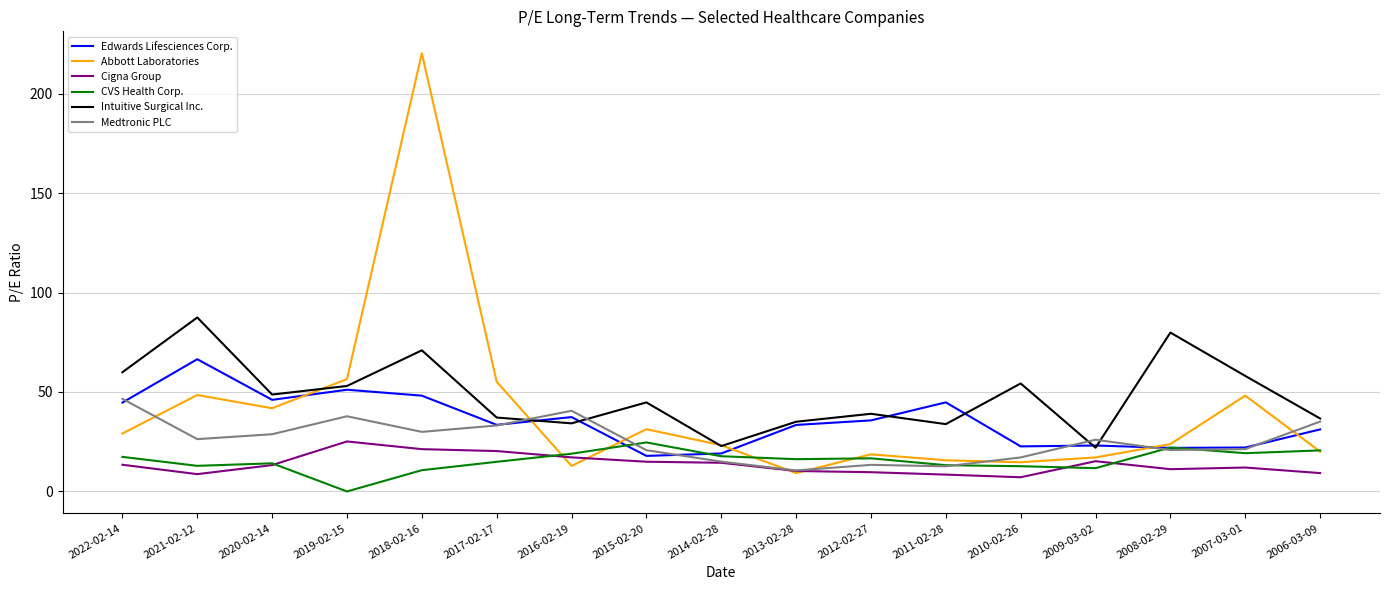

What is the spread (max minus min) of values at 2008-02-29?

68.7